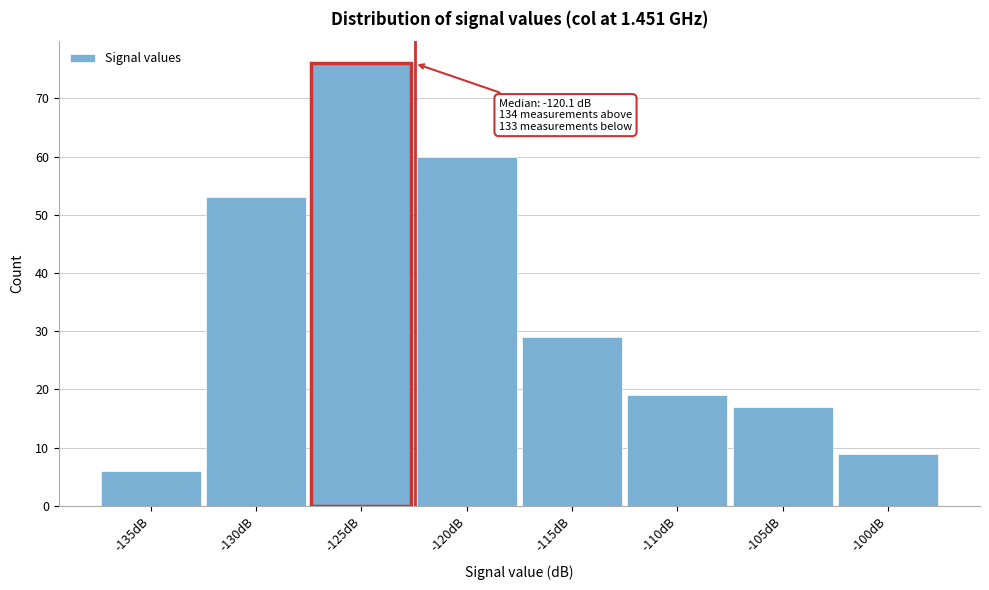

Reading right to left, what are all the values shown in this chart?

-100dB=9	-105dB=17	-110dB=19	-115dB=29	-120dB=60	-125dB=76	-130dB=53	-135dB=6